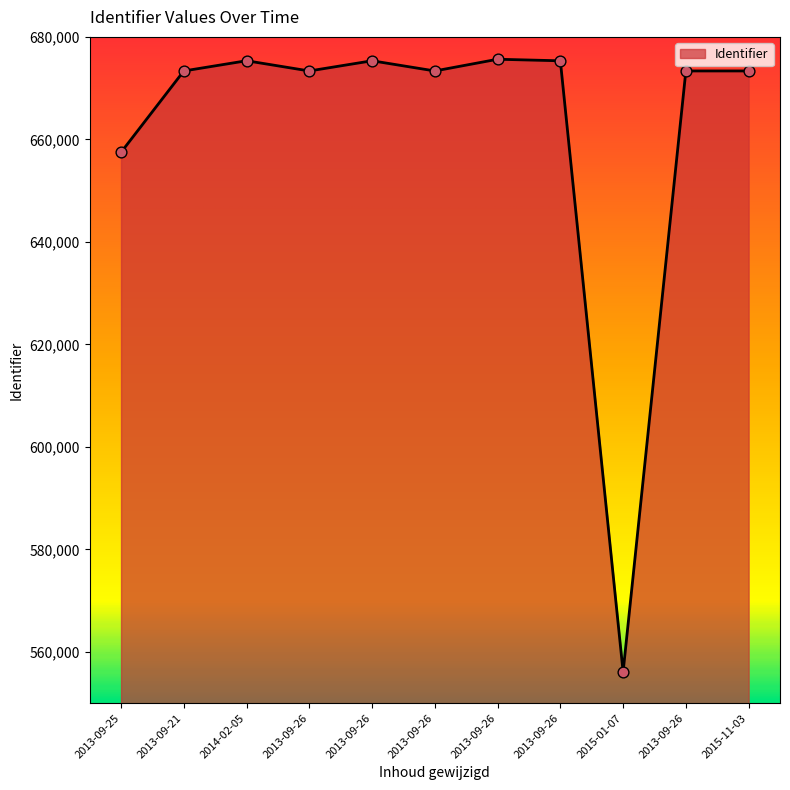

Between 2013-09-26 and 2013-09-26, which is larger?

2013-09-26